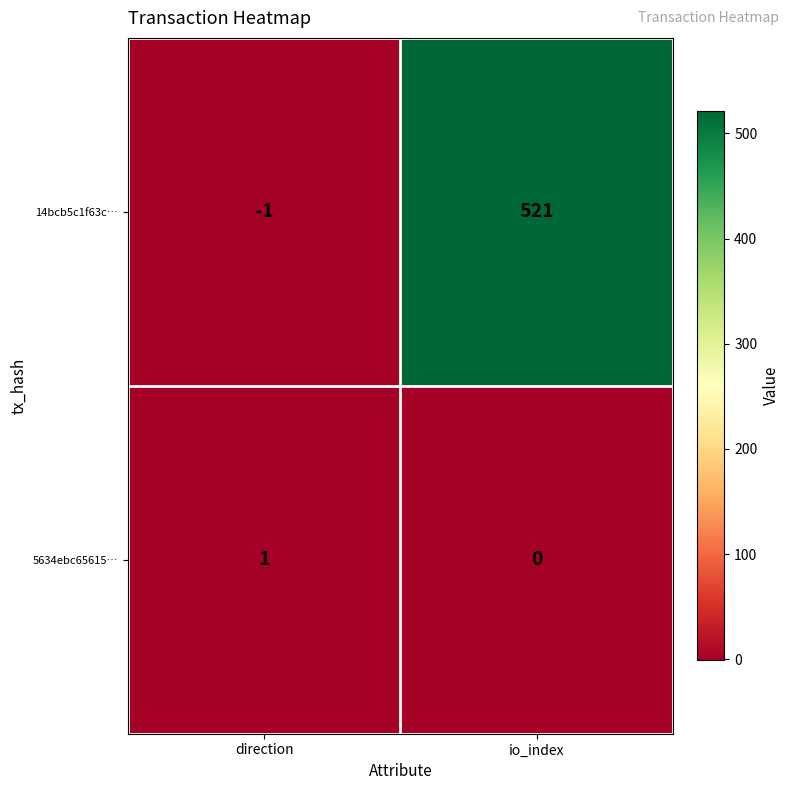

Which series has the largest total across all categories?

14bcb5c1f63c…